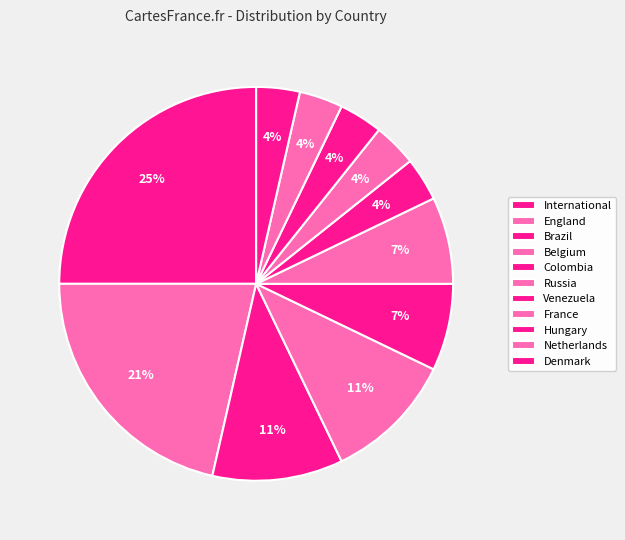

To the nearest percent, what portion does Colombia represent?

7%